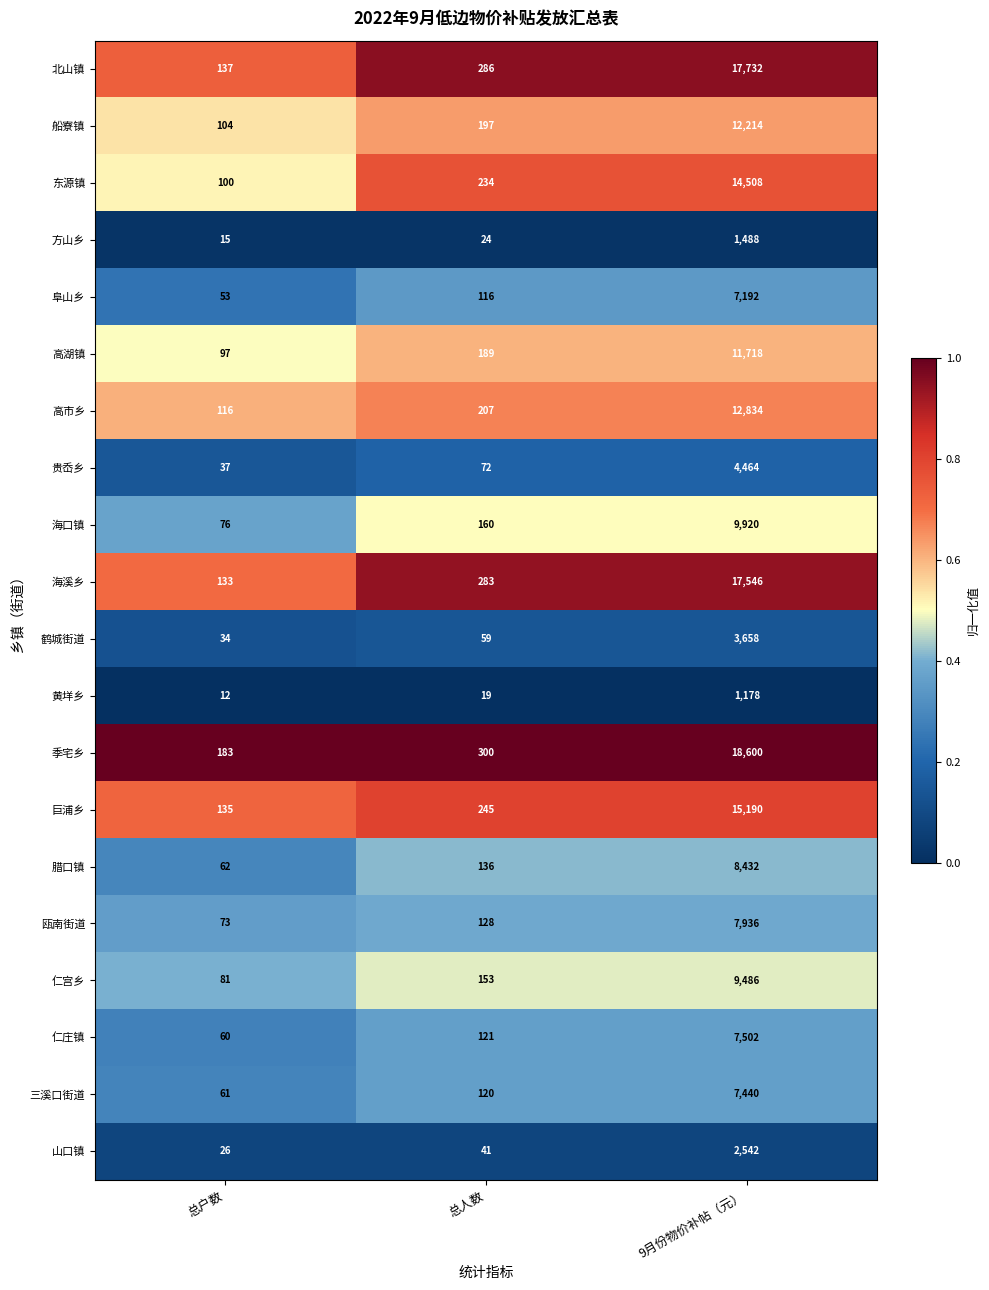

Which label corresponds to the largest value in the chart?

9月份物价补帖（元）